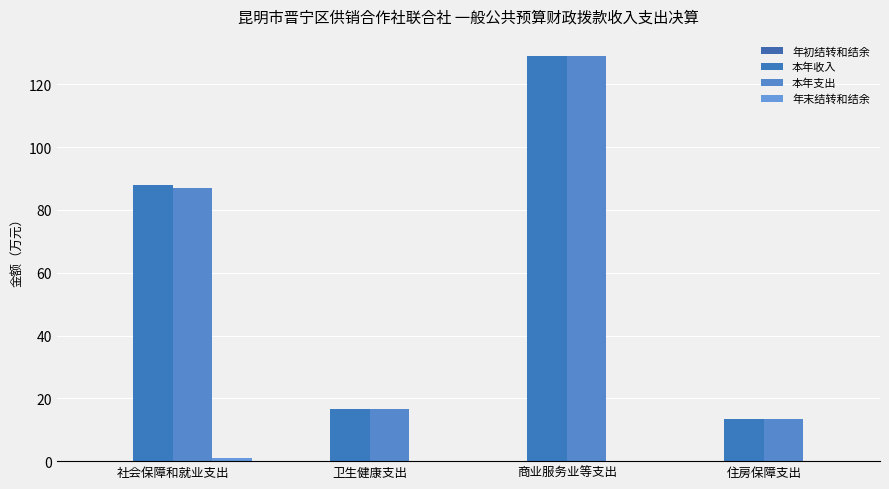

Is it true that 年末结转和结余 equals -0.3 at 商业服务业等支出?

False